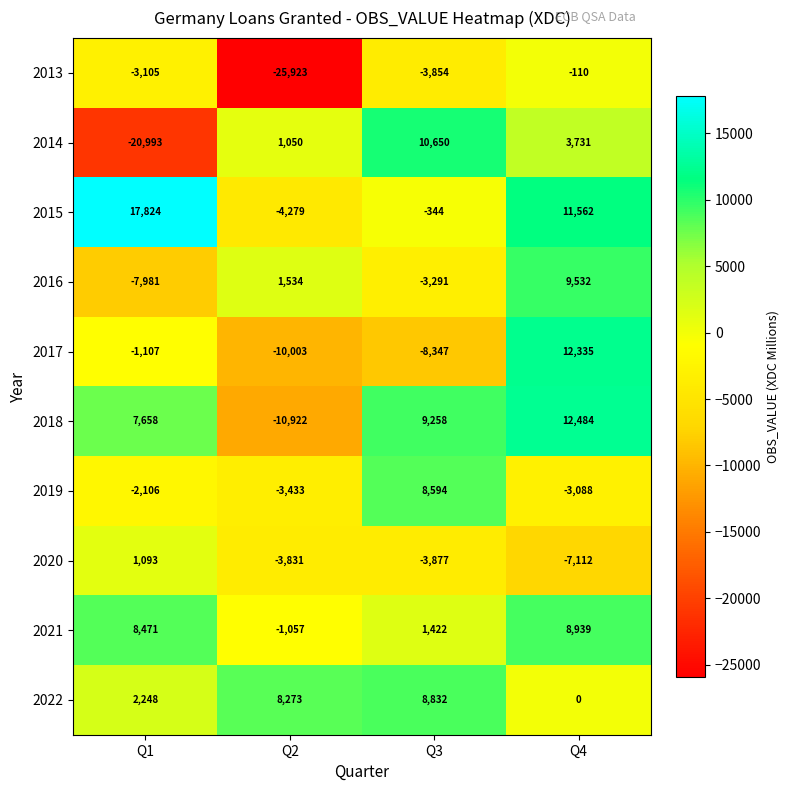

Between Q1 and Q2, which series saw the biggest shift?

2013